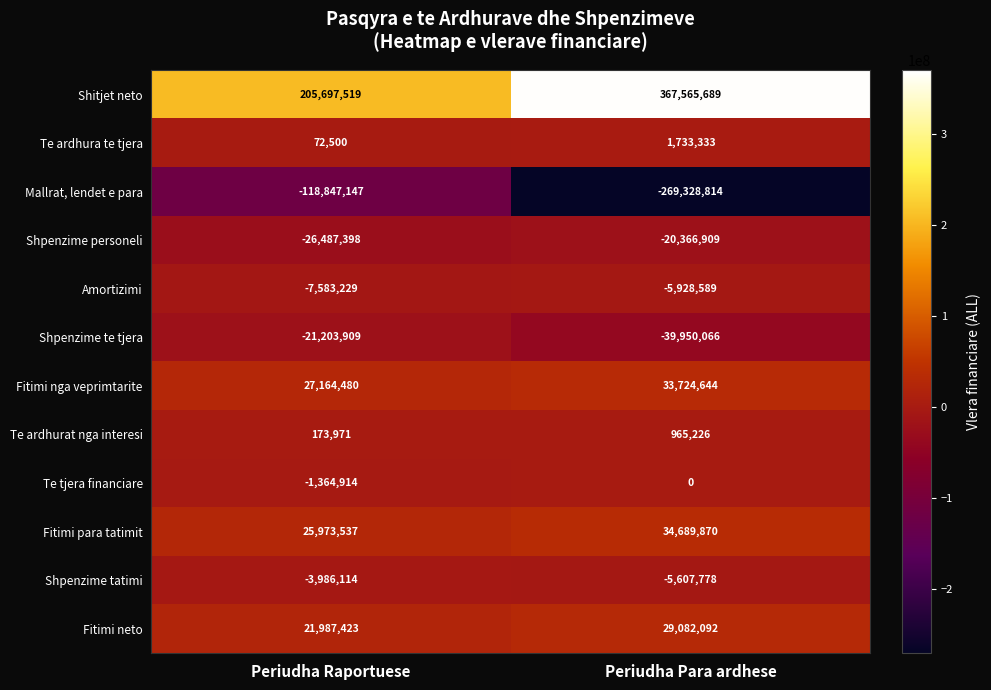

What is the sum of the Te tjera financiare values at Periudha Raportuese and Periudha Para ardhese?

-1364914